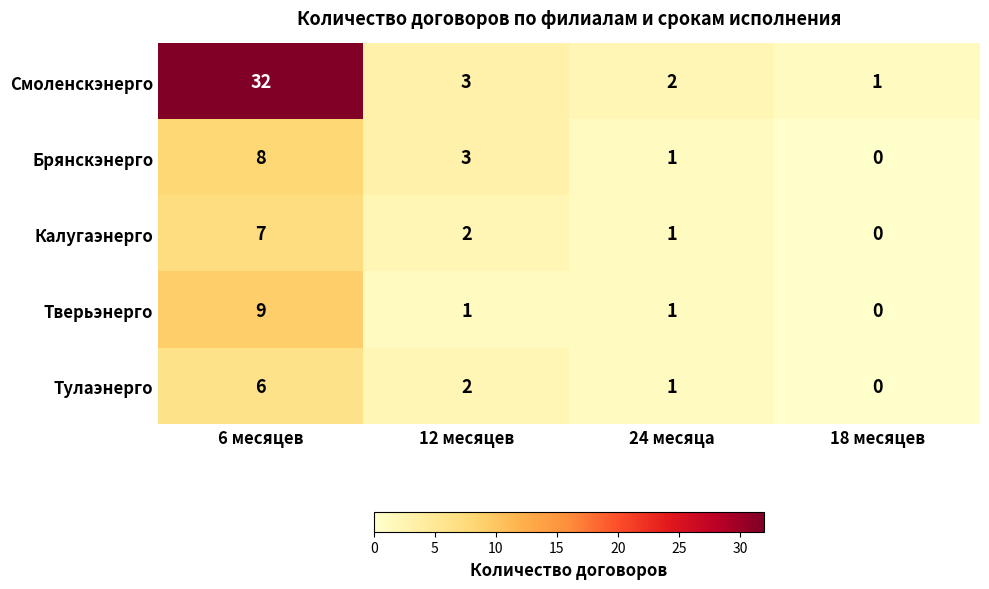

Which category has the lowest value across all series?

18 месяцев